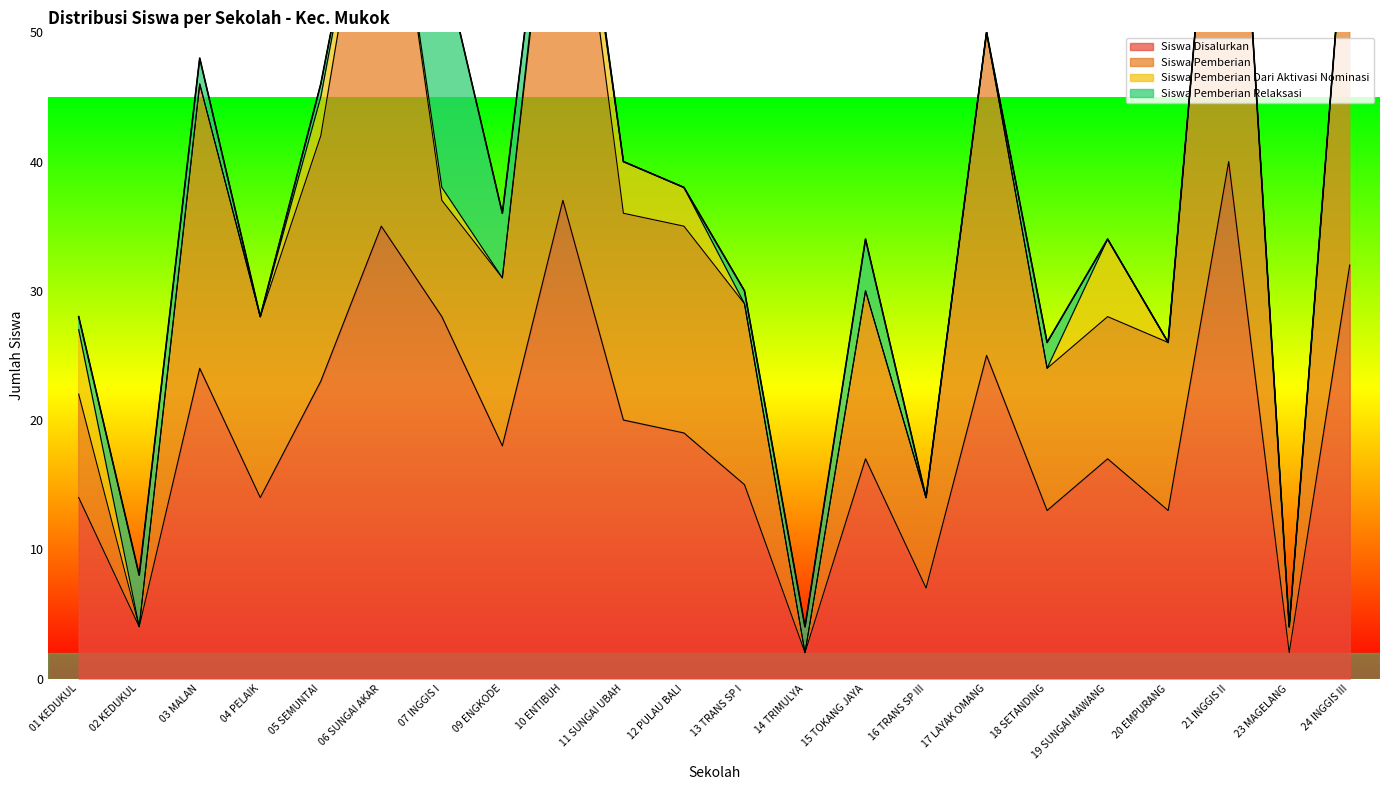

True or false: Siswa Disalurkan has a value of 28 at 19 SUNGAI MAWANG.

False